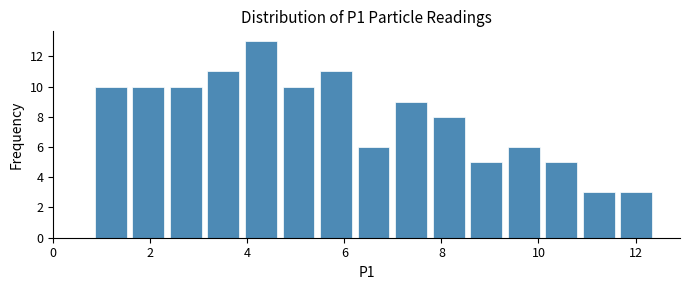

Read against the x-axis, roughly where is the centre of the tallest bar?

4.2